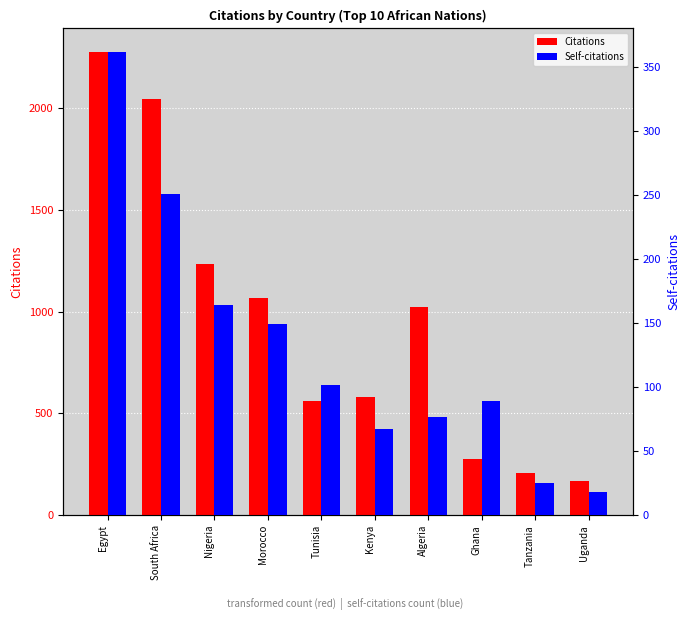

List the series in order of their peak value, highest first.

Citations, Self-citations